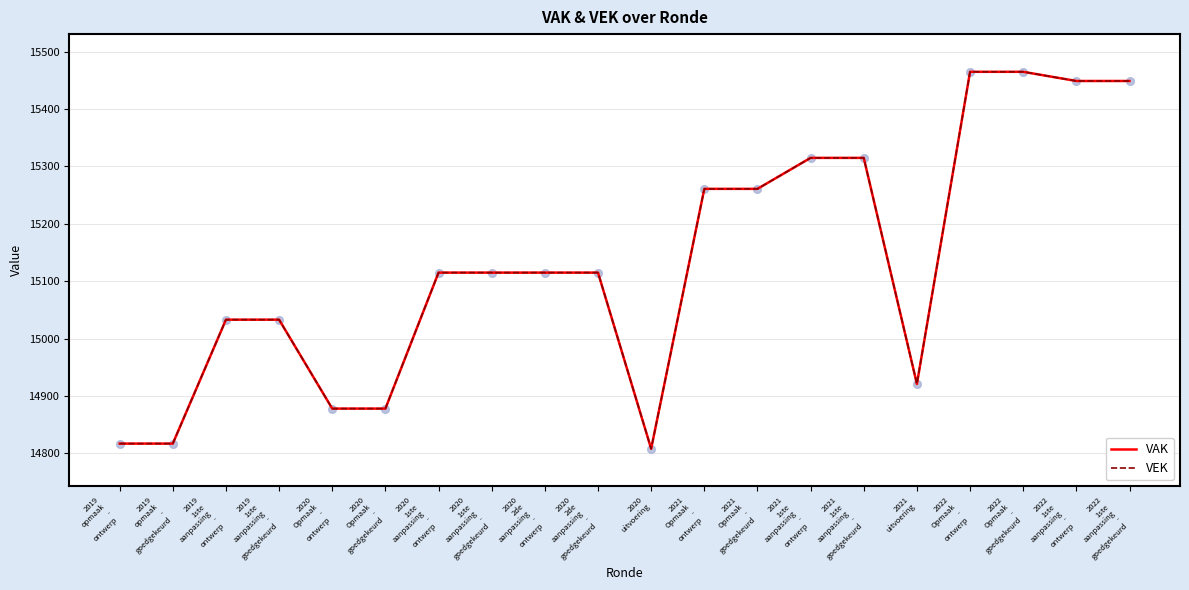

What is the total value across all series at 2021
1ste
aanpassing
-
goedgekeurd?

30630